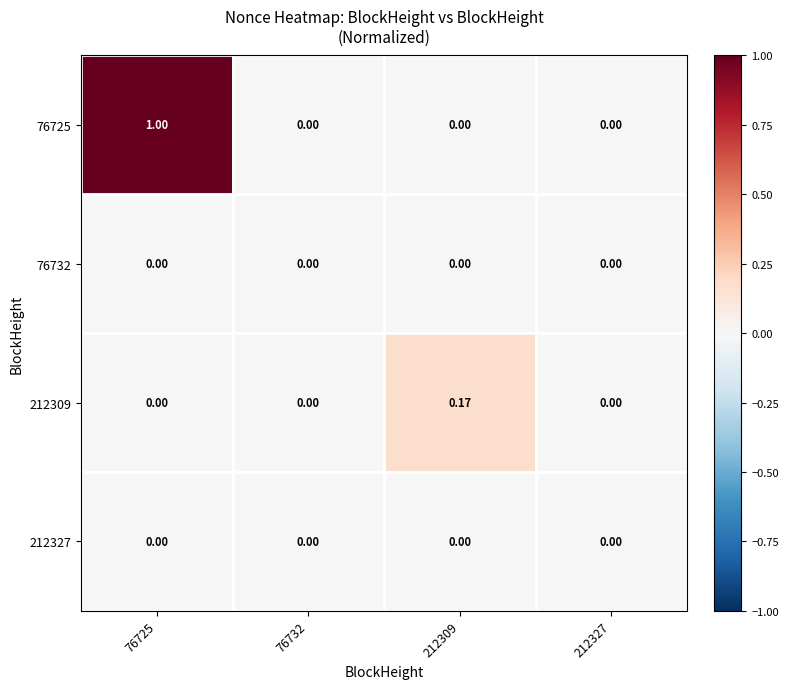

Between 76725 and 212309, which series saw the biggest shift?

76725